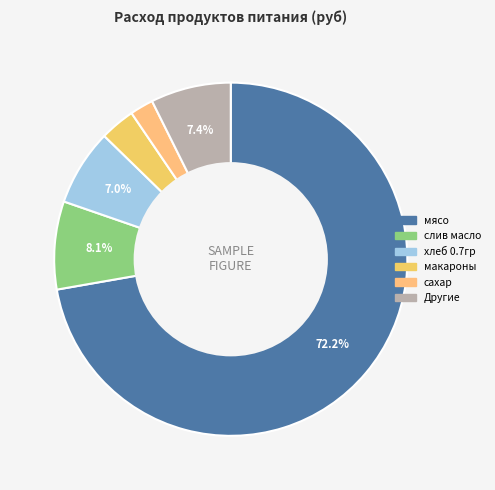

How many slices are in this pie chart?

6